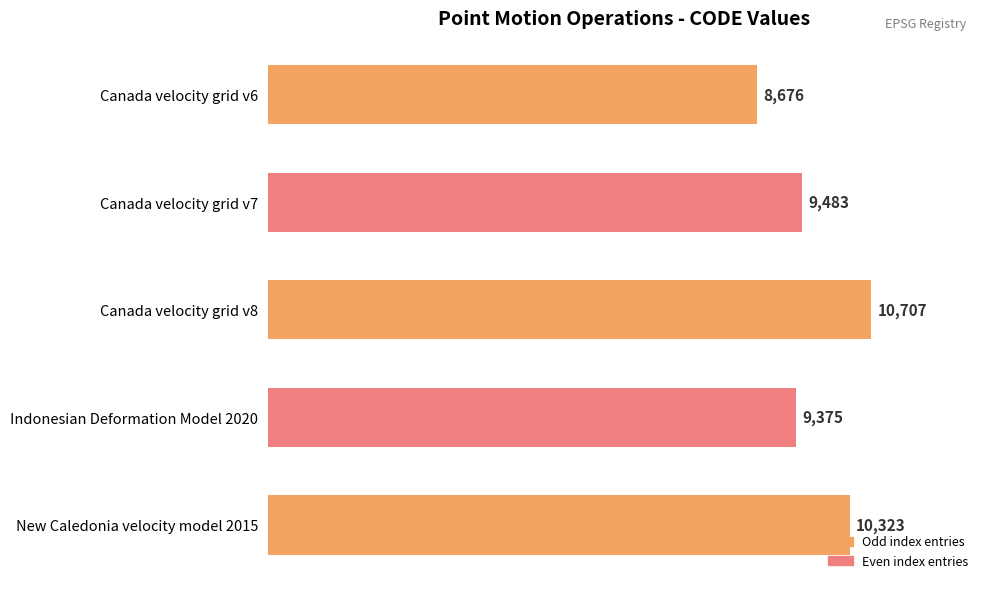

Read the value at Canada velocity grid v8, to the nearest 100.

10700